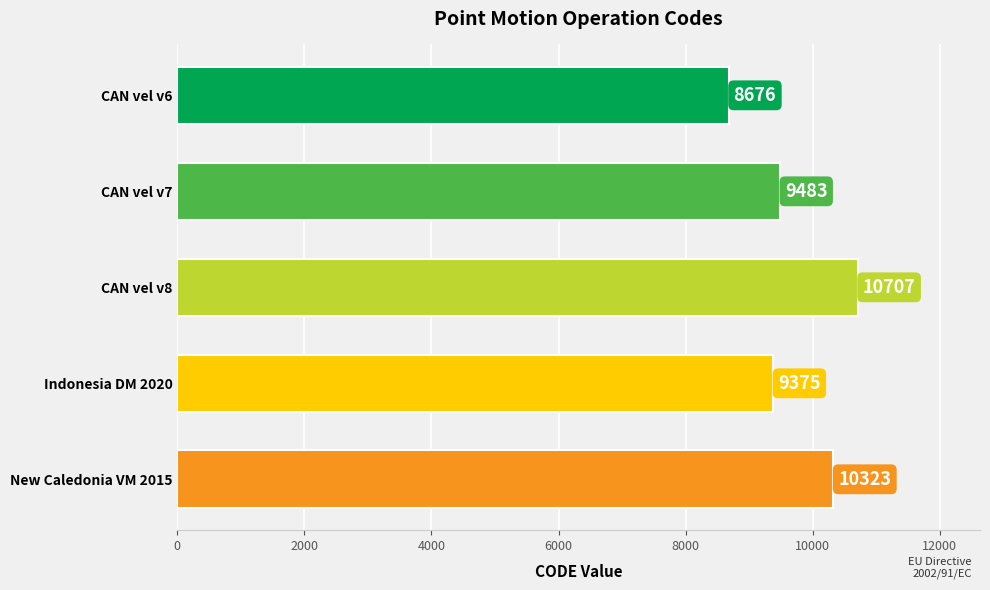

What is the minimum value shown in the chart?

8676